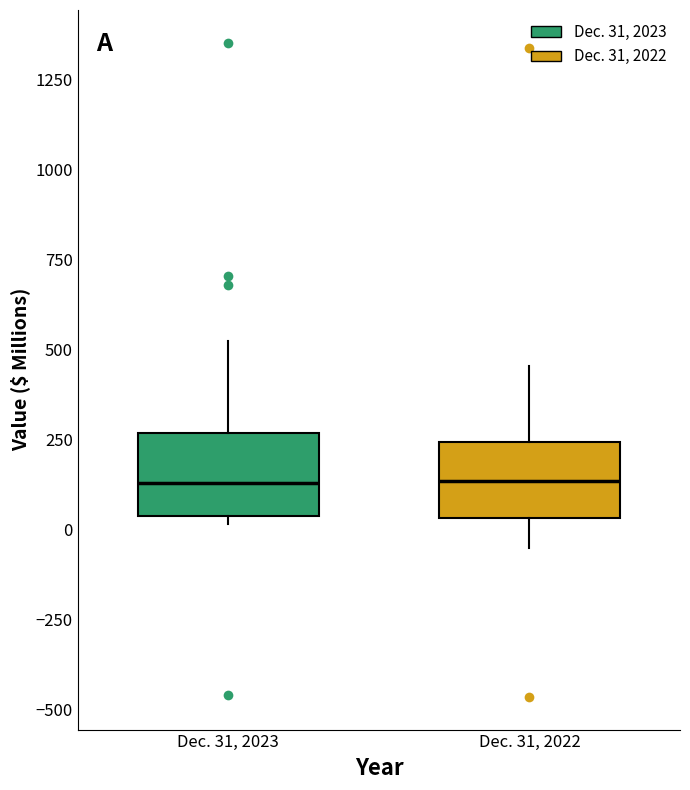

Where is the lower edge of the box for Dec. 31, 2022 on the y-axis? The values are not printed on the chart, so give them approximately, as read against the axis.

50